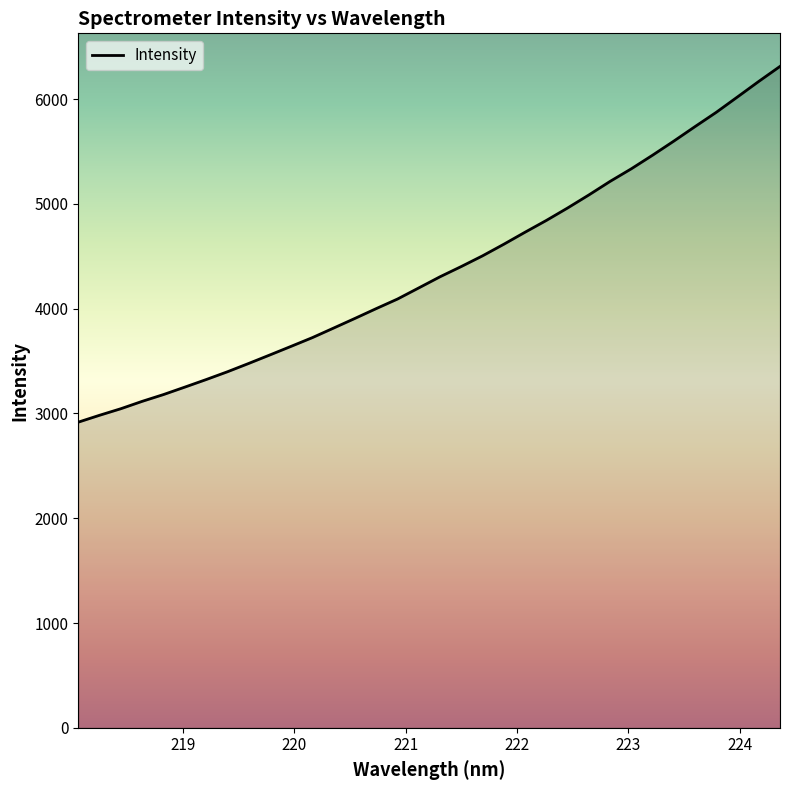

What is the maximum value shown in the chart?

6313.1